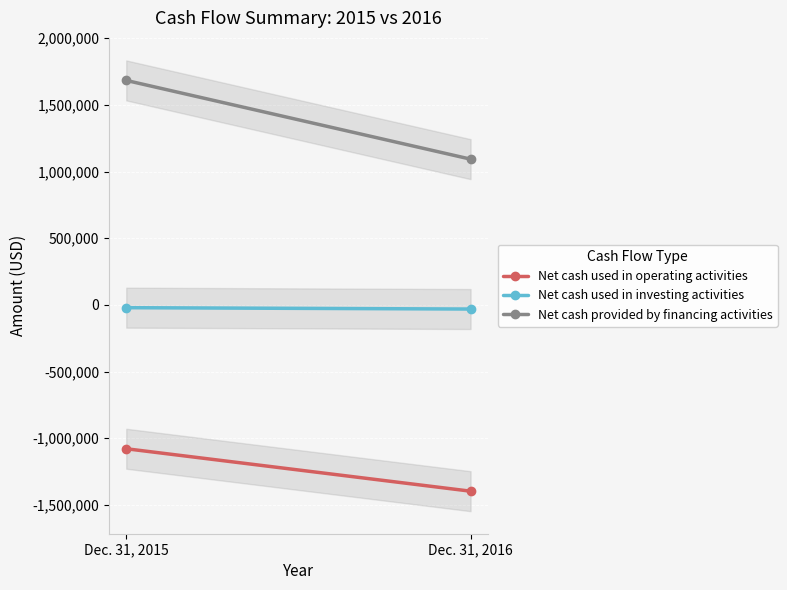

List the series in order of their peak value, lowest first.

Net cash used in operating activities, Net cash used in investing activities, Net cash provided by financing activities